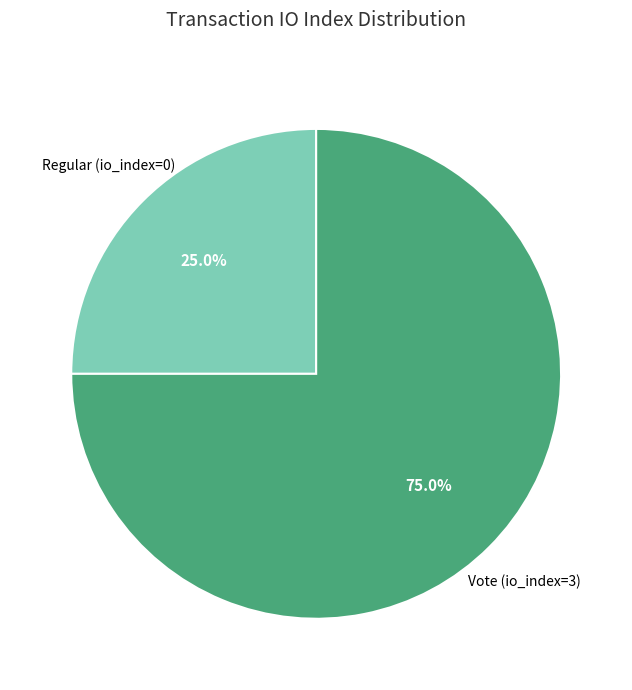

How many segments does this pie chart have?

2